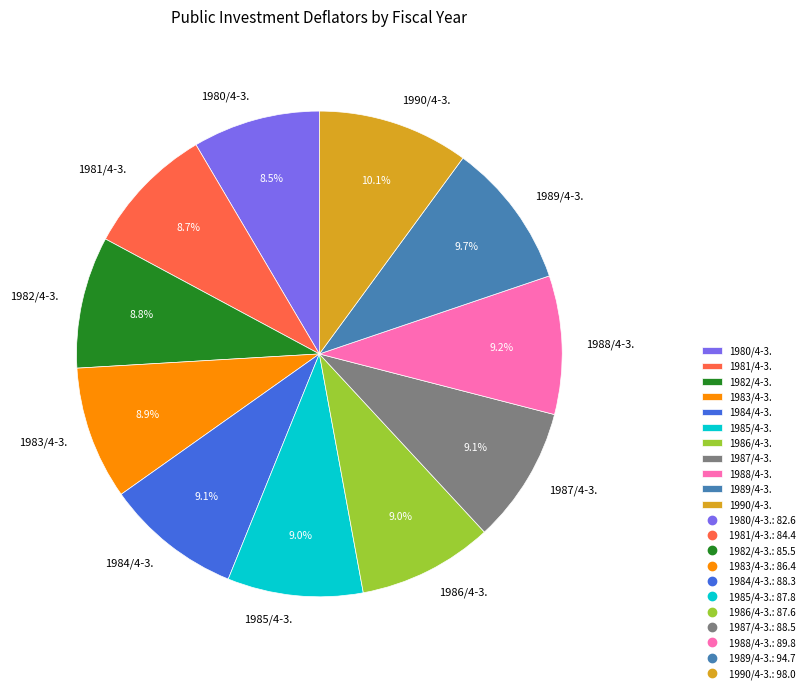

To the nearest percent, what is the combined percentage of 1990/4-3. and 1987/4-3.?

19%